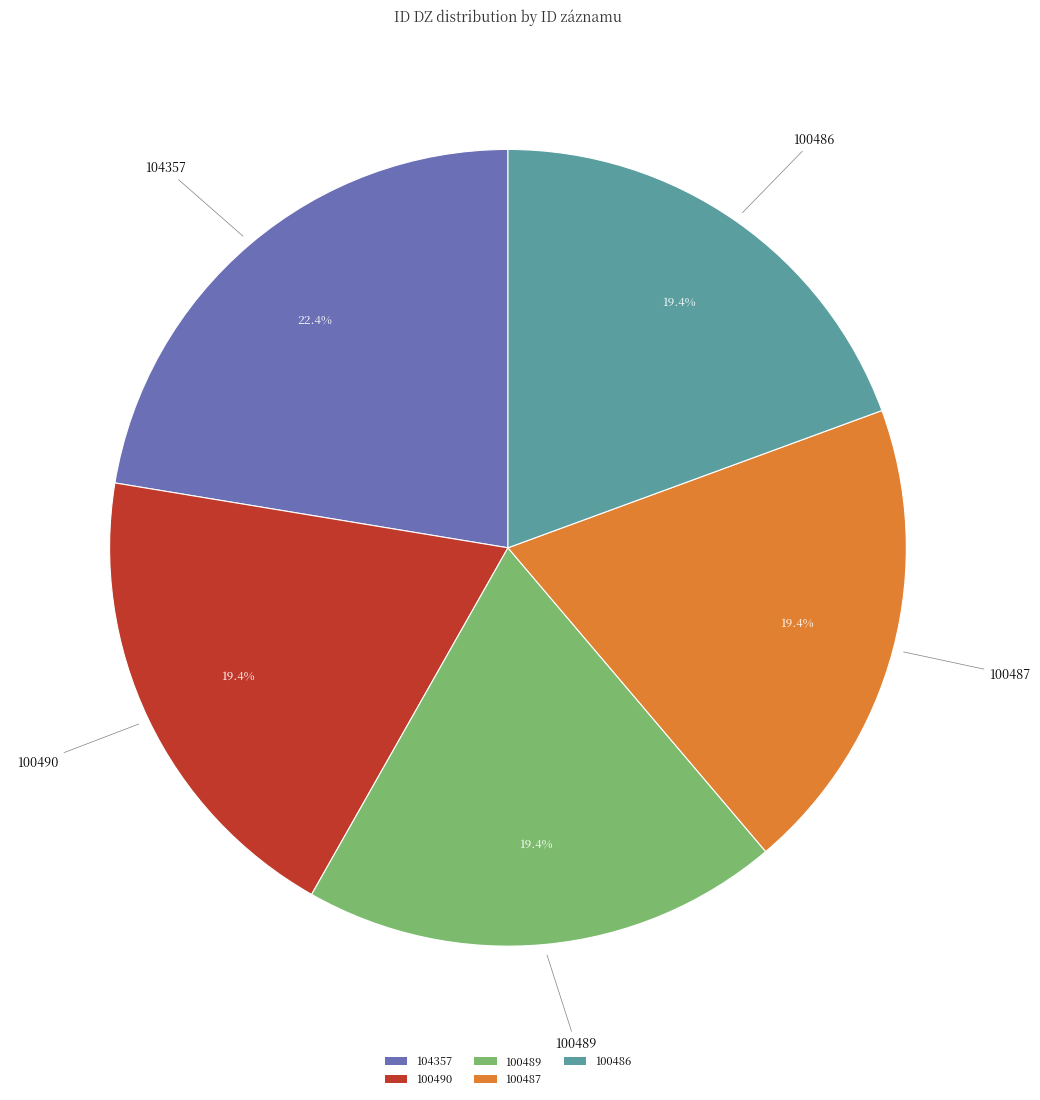

Between 104357 and 100490, which is larger?

104357